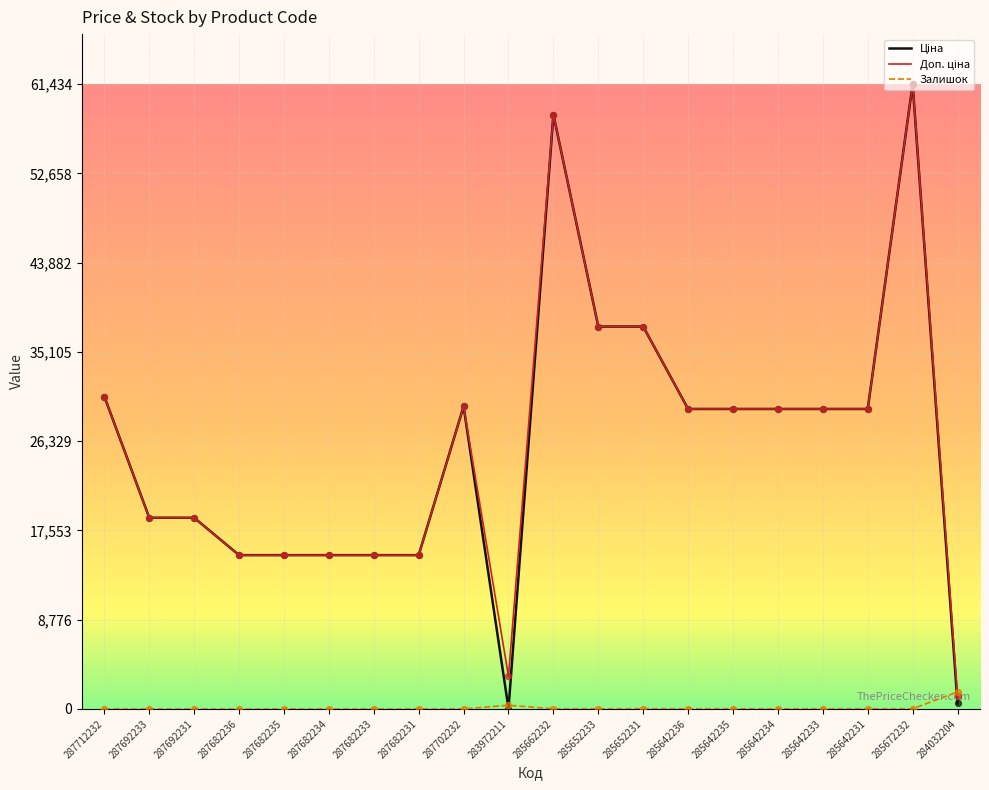

At which category is the sum across all series the highest?

285672232